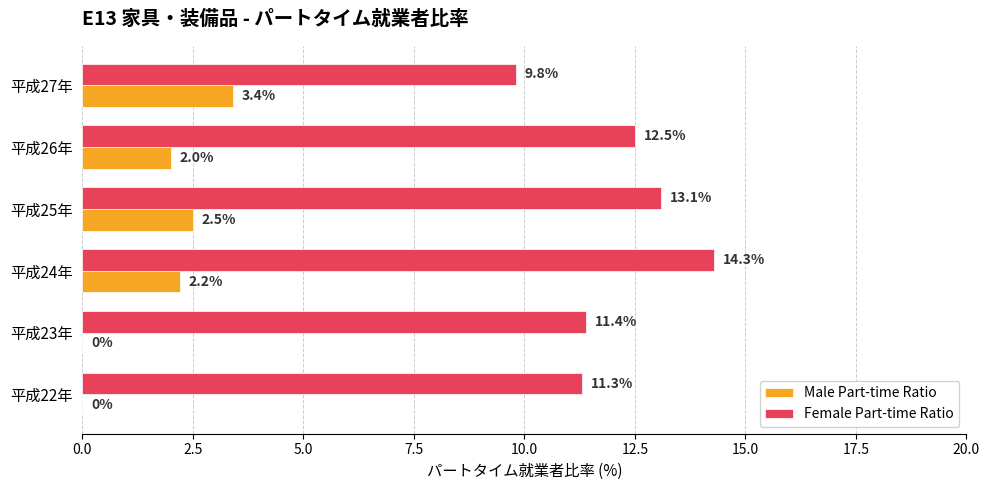

What is the maximum value for Male Part-time Ratio?

3.4